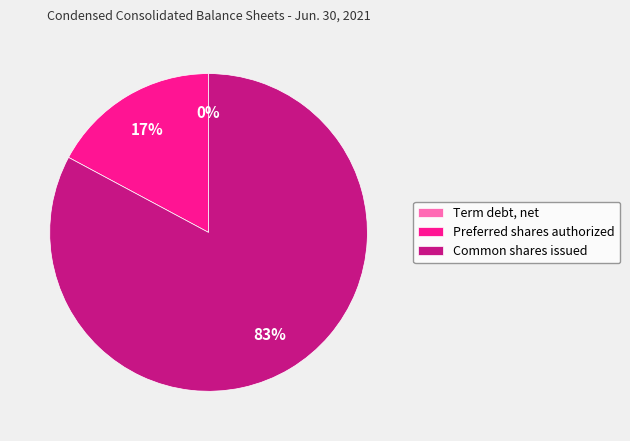

To the nearest percent, what is the difference between the largest and smallest slice percentages?

83%